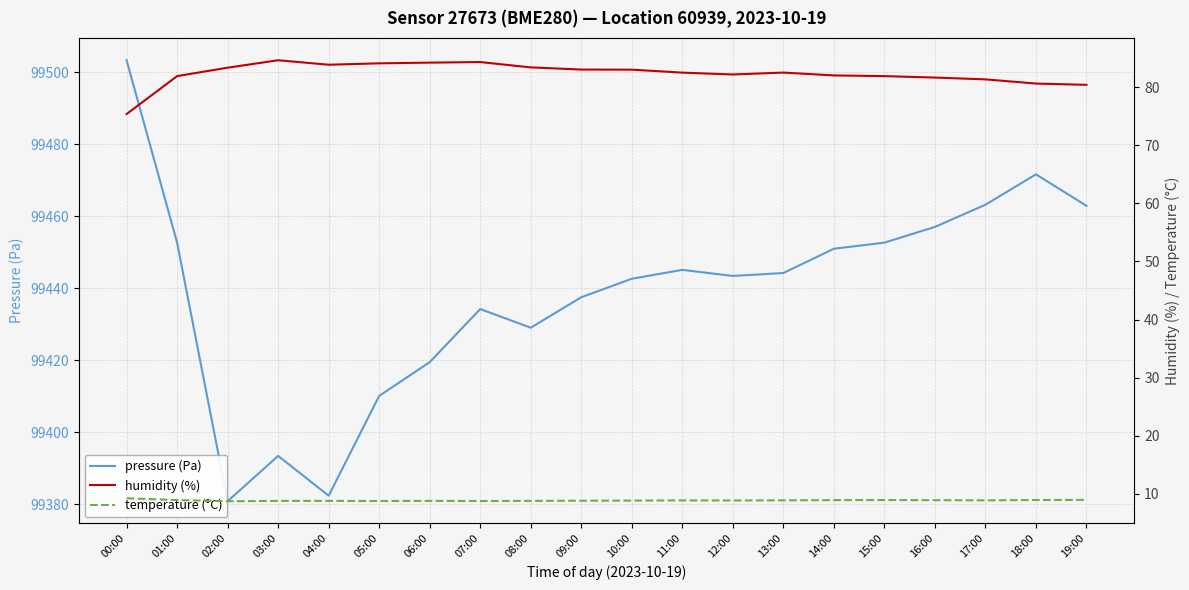

What is the sum of all temperature (°C) values?

177.6